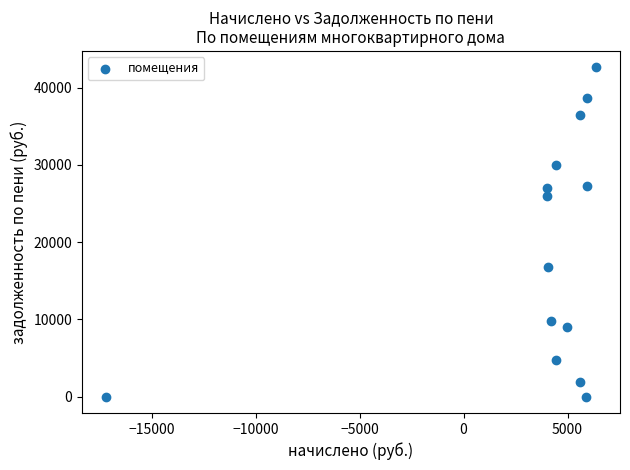

What is the range of X values (max minus min)?

23529.7